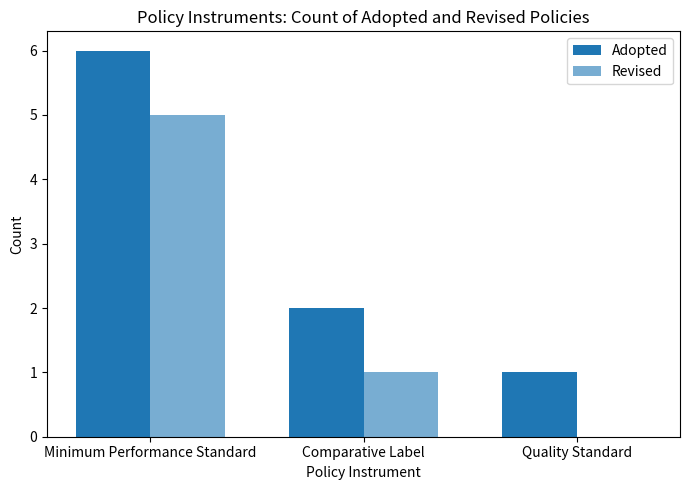

Rank the categories by Revised value from lowest to highest.

Quality Standard, Comparative Label, Minimum Performance Standard